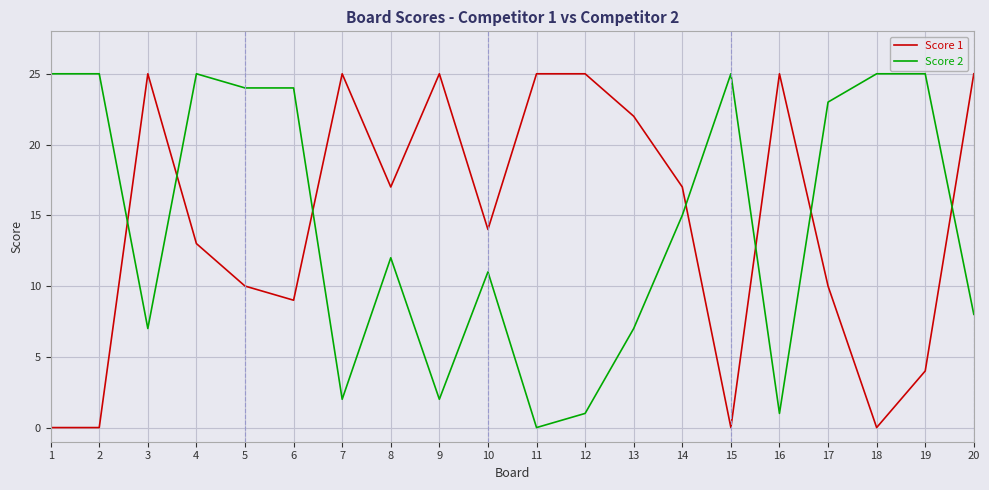

Rank the series at 6 from highest to lowest value.

Score 2, Score 1